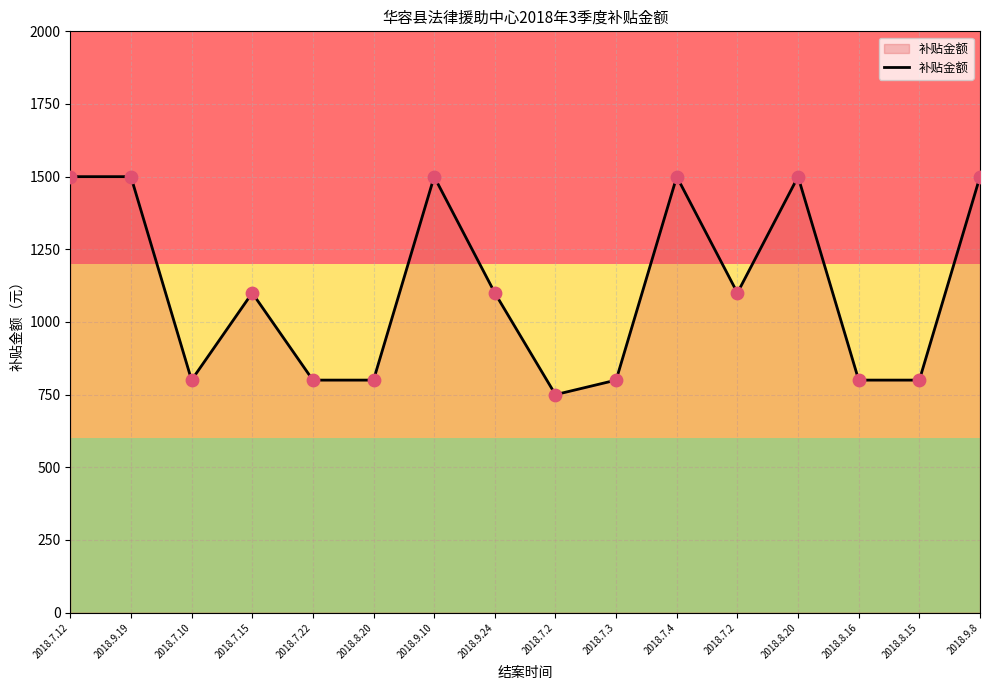

Which has a higher value, 2018.7.3 or 2018.8.16?

2018.7.3